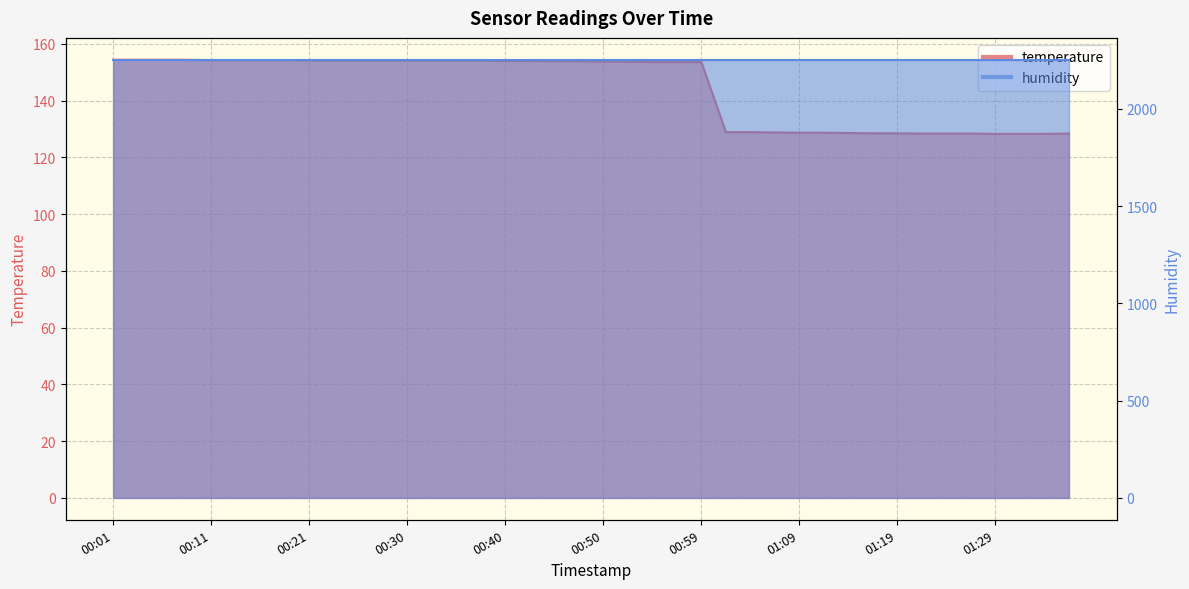

Which has a higher value, 00:47 or 01:26?

00:47